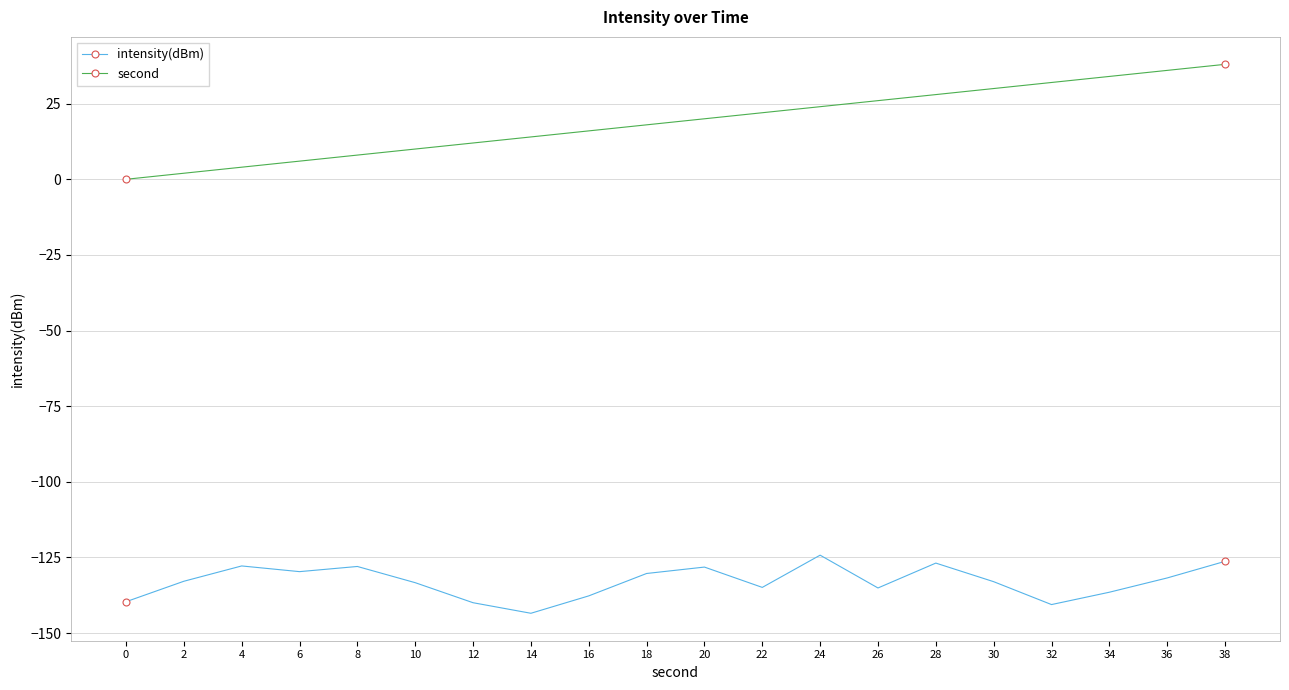

True or false: intensity(dBm) has a value of -130.3 at 18.

True